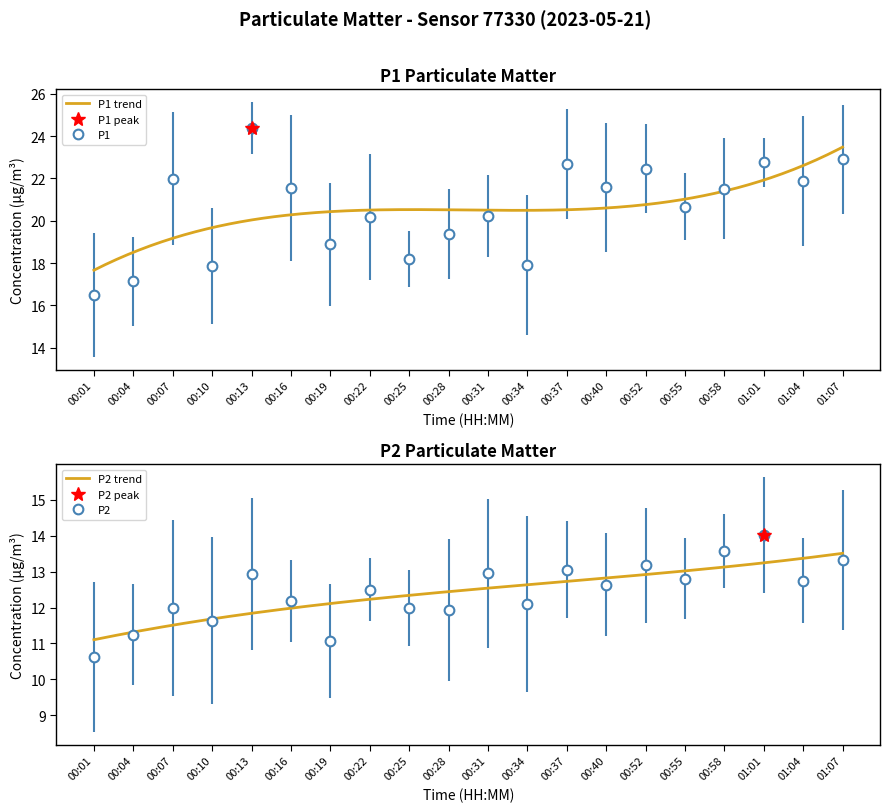

Is it true that P2 equals 22.9 at 00:55?

False